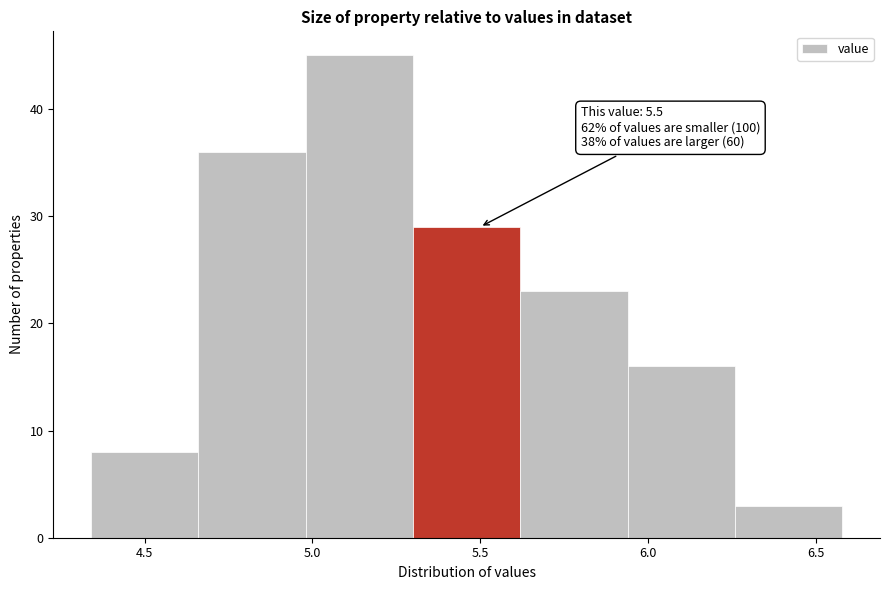

Which range on the x-axis has the tallest bar?

4.98 to 5.30